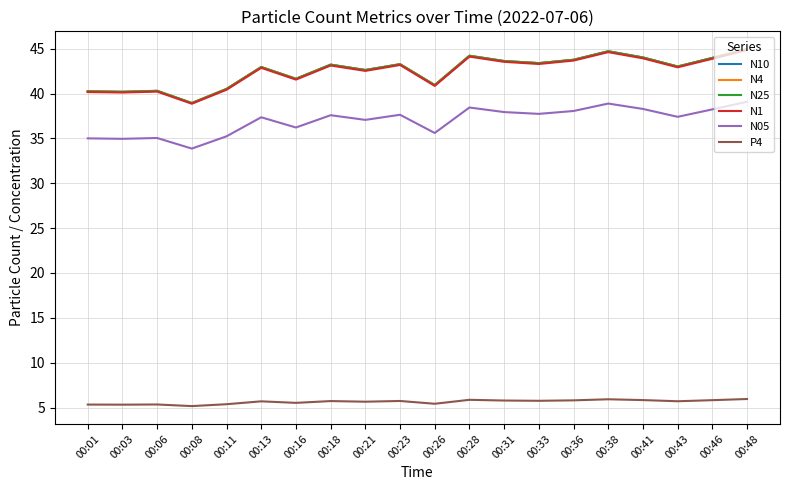

What is the maximum value for N05?

39.1